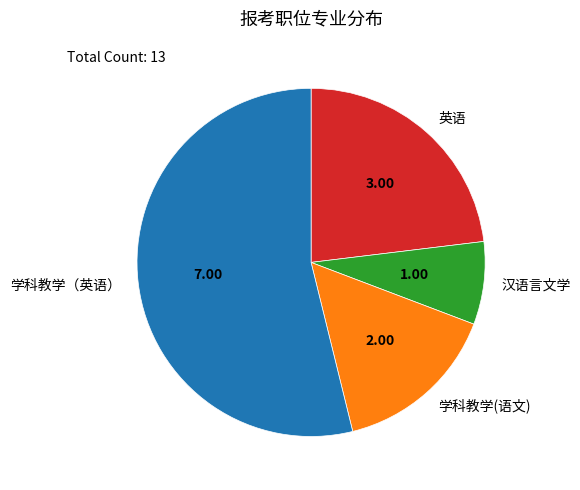

Which has a higher value, 汉语言文学 or 学科教学(语文)?

学科教学(语文)